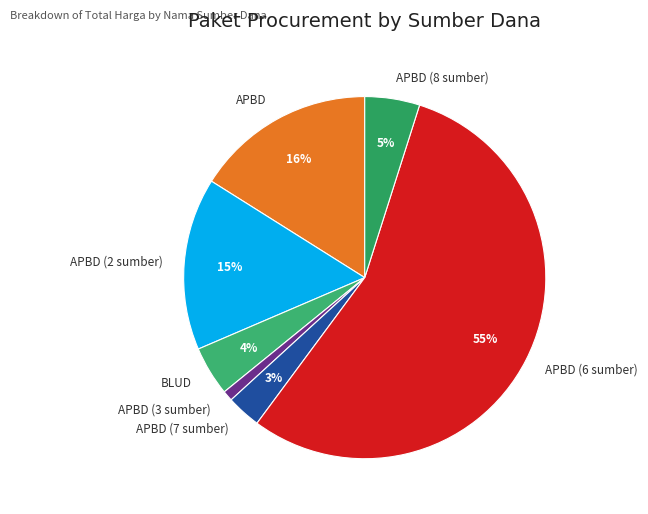

Is the sum of APBD (8 sumber) and BLUD greater than half?

No